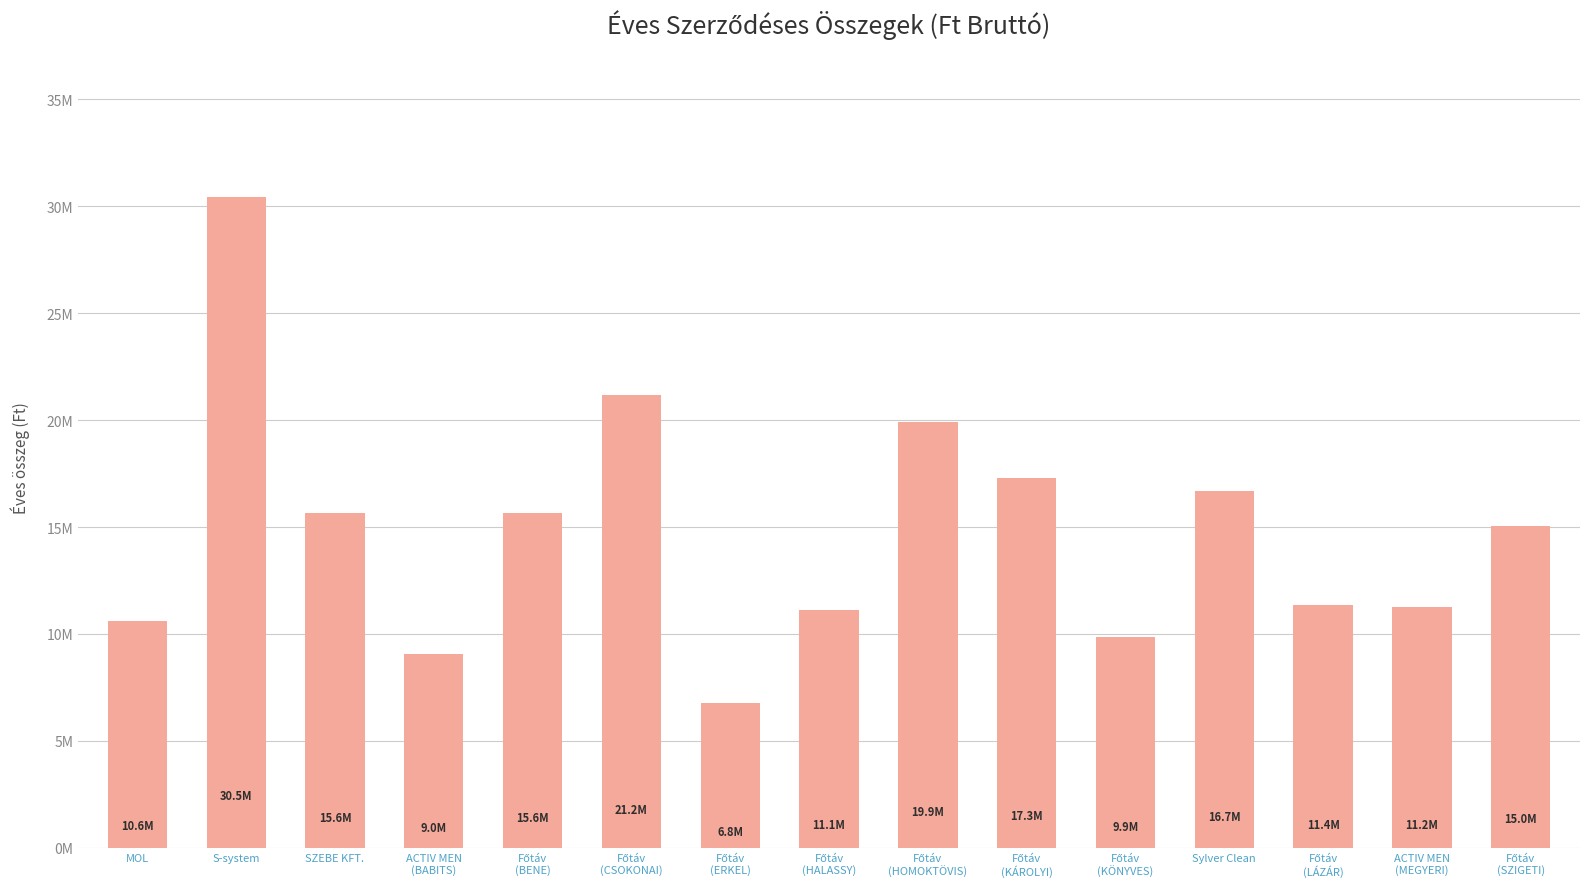

What is the minimum value shown in the chart?

6766200.0